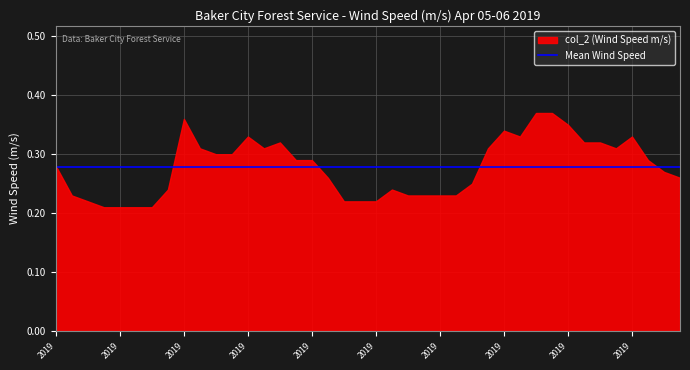

What is the greatest value displayed?

0.4